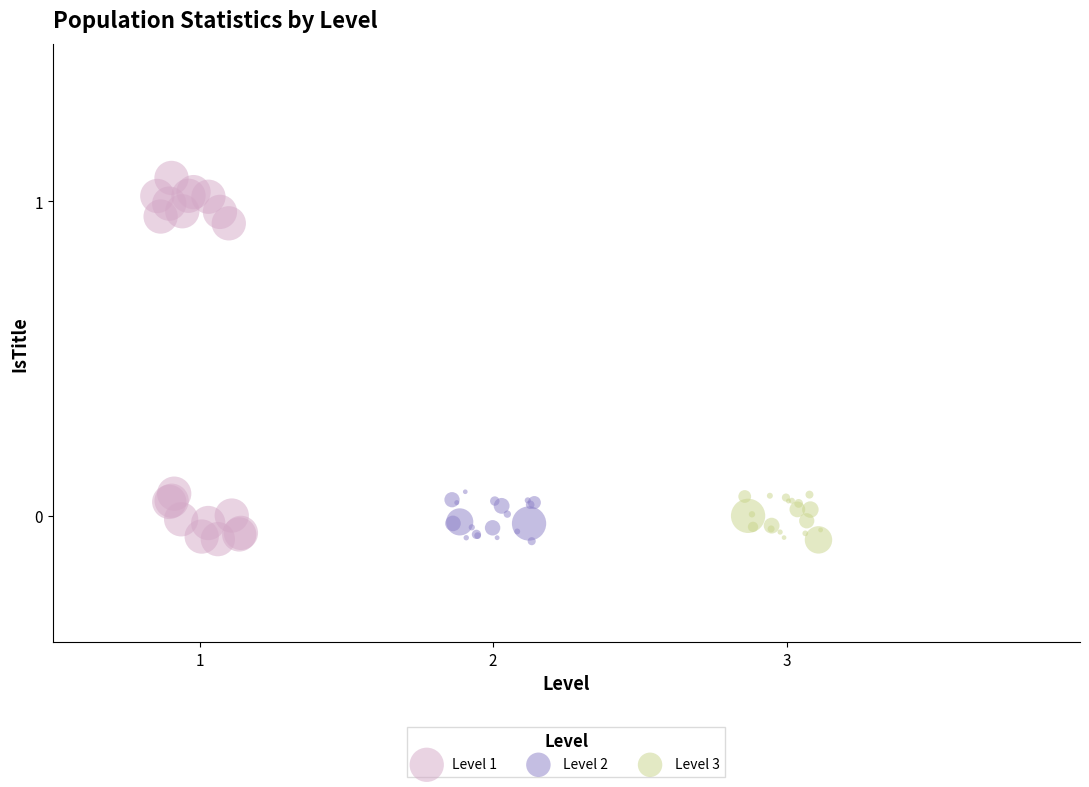

Which series has the widest spread of Y values?

Level 1